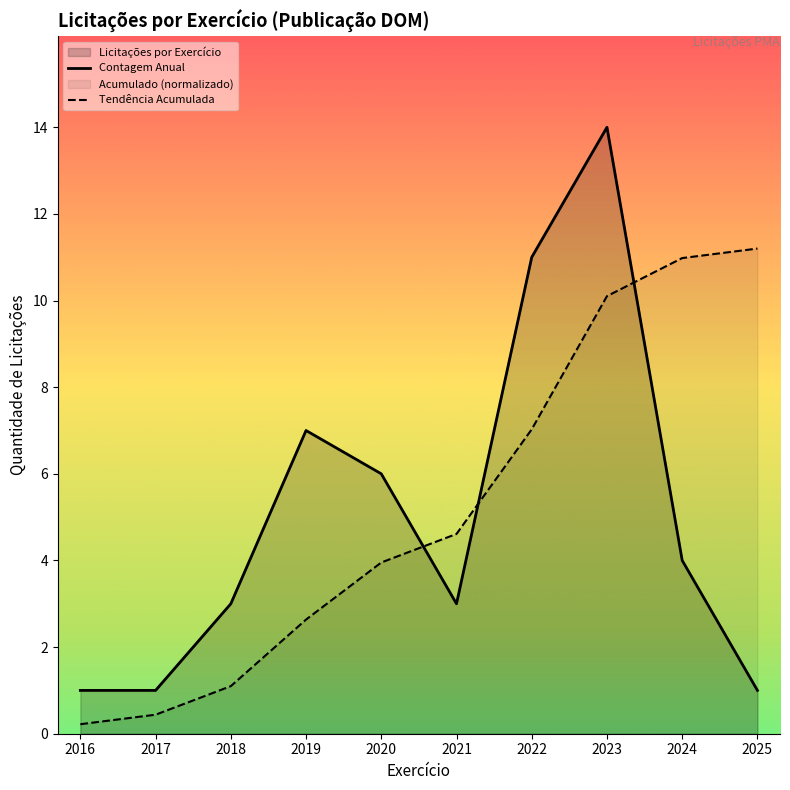

What is the value of the Contagem Anual point at the 8th from the left?

14.0